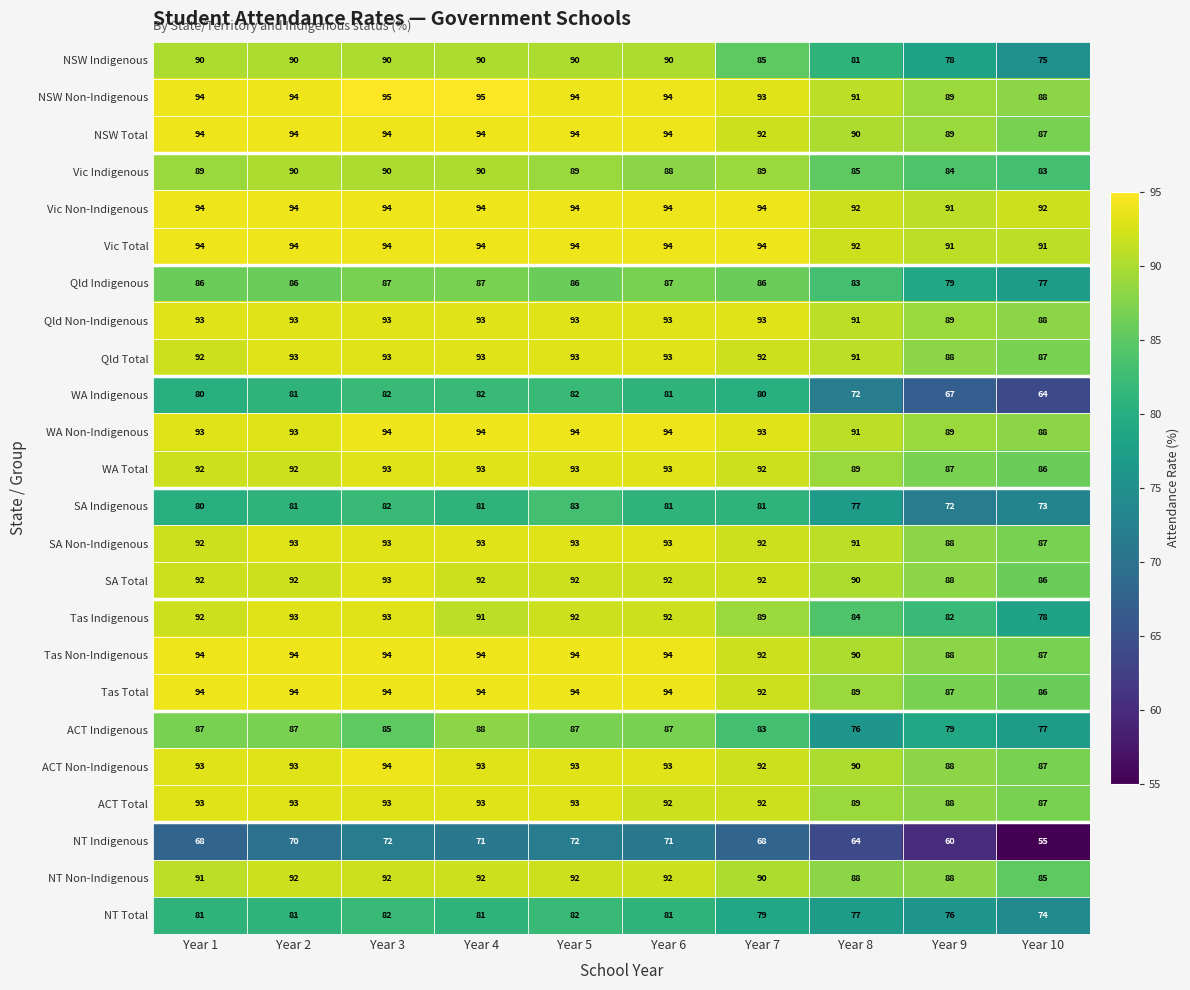

Is the value of ACT Total at Year 6 greater than the value of SA Non-Indigenous at Year 4?

No